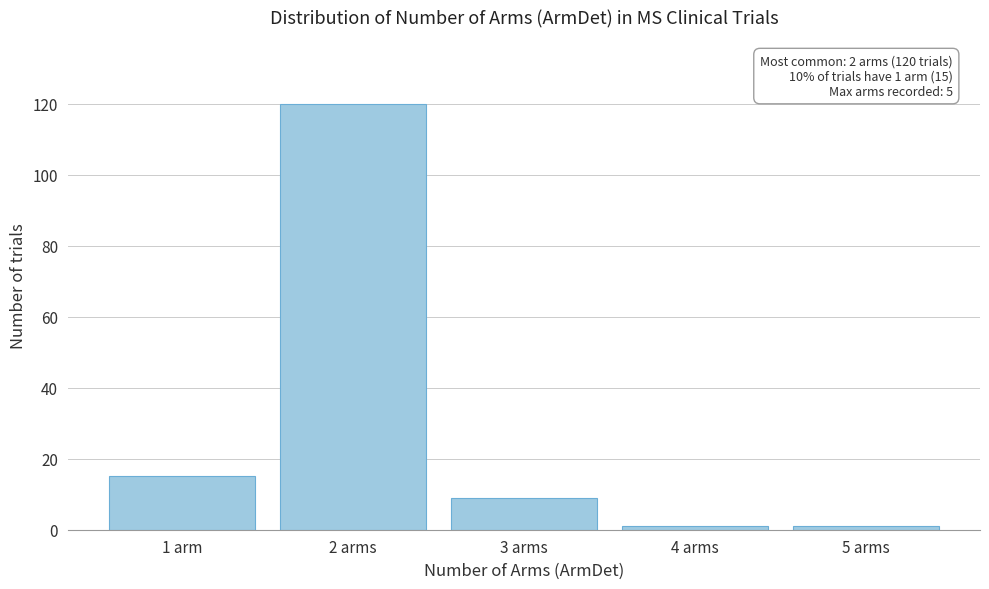

Reading right to left, transcribe all the data shown in this chart.

1	1	9	120	15